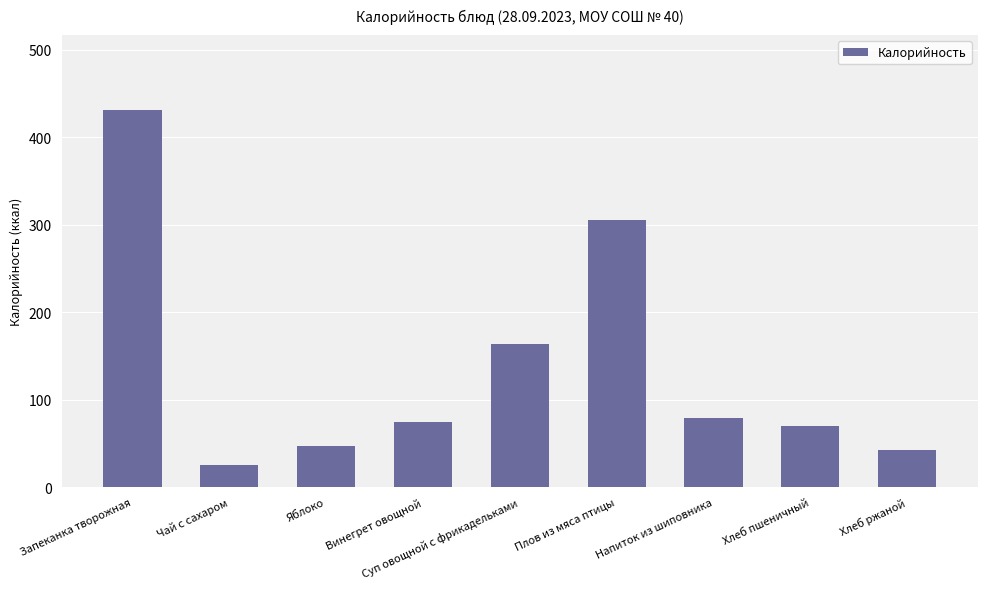

Between Хлеб пшеничный and Винегрет овощной, which is larger?

Винегрет овощной